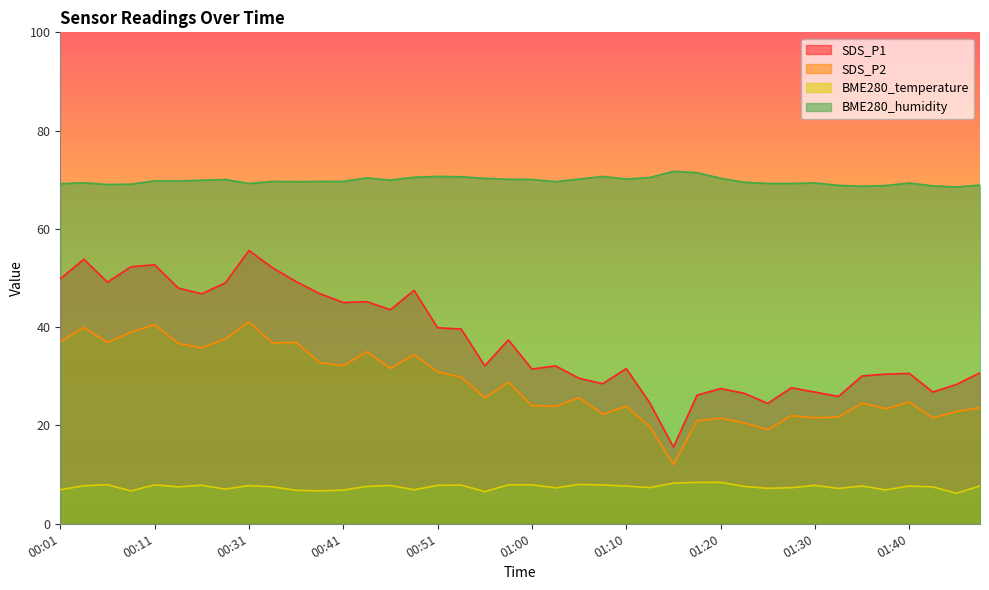

True or false: BME280_humidity has a value of 70.5 at 00:48.

True